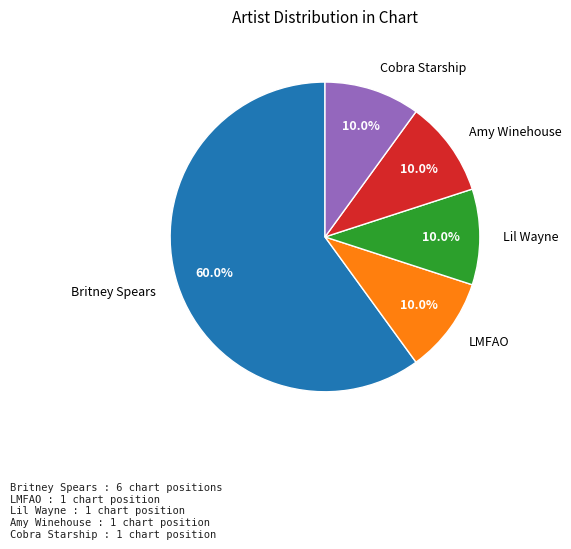

To the nearest percent, what portion does Cobra Starship represent?

10%